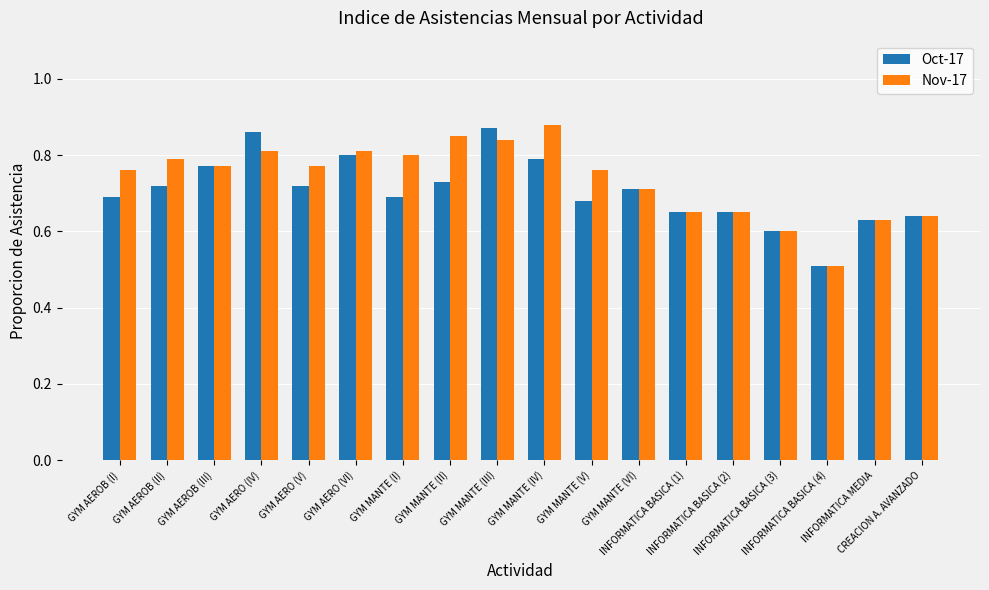

Is the value of Nov-17 at GYM AEROB (II) greater than the value of Oct-17 at GYM AERO (V)?

Yes